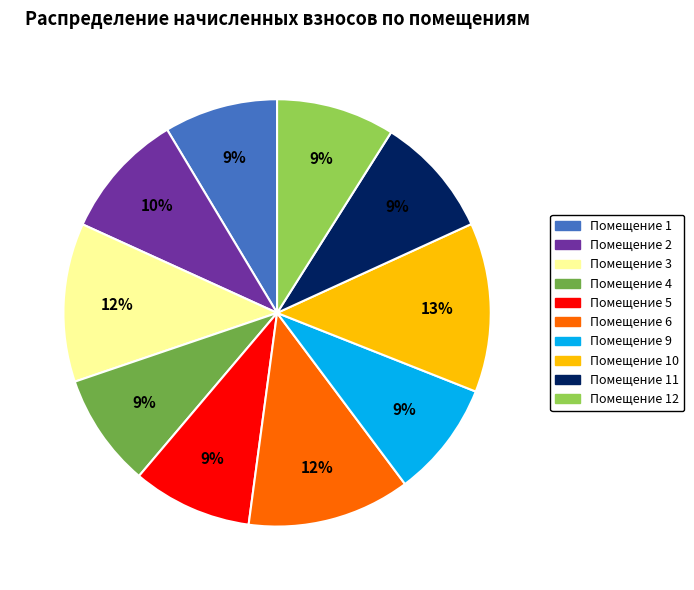

To the nearest percent, what is the average slice percentage?

10%